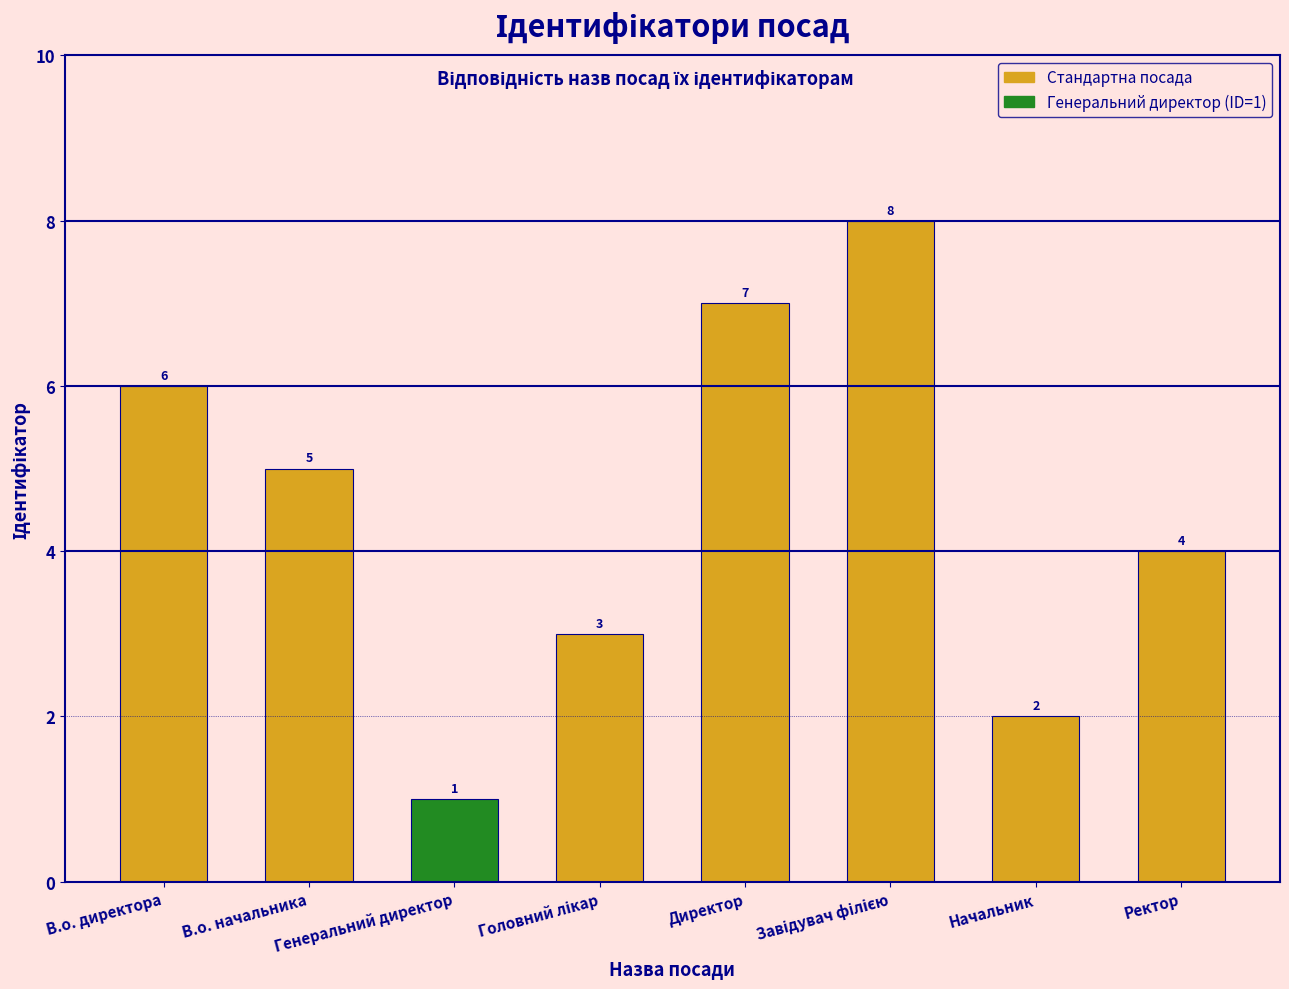

True or false: the data shows 7 at Директор.

True